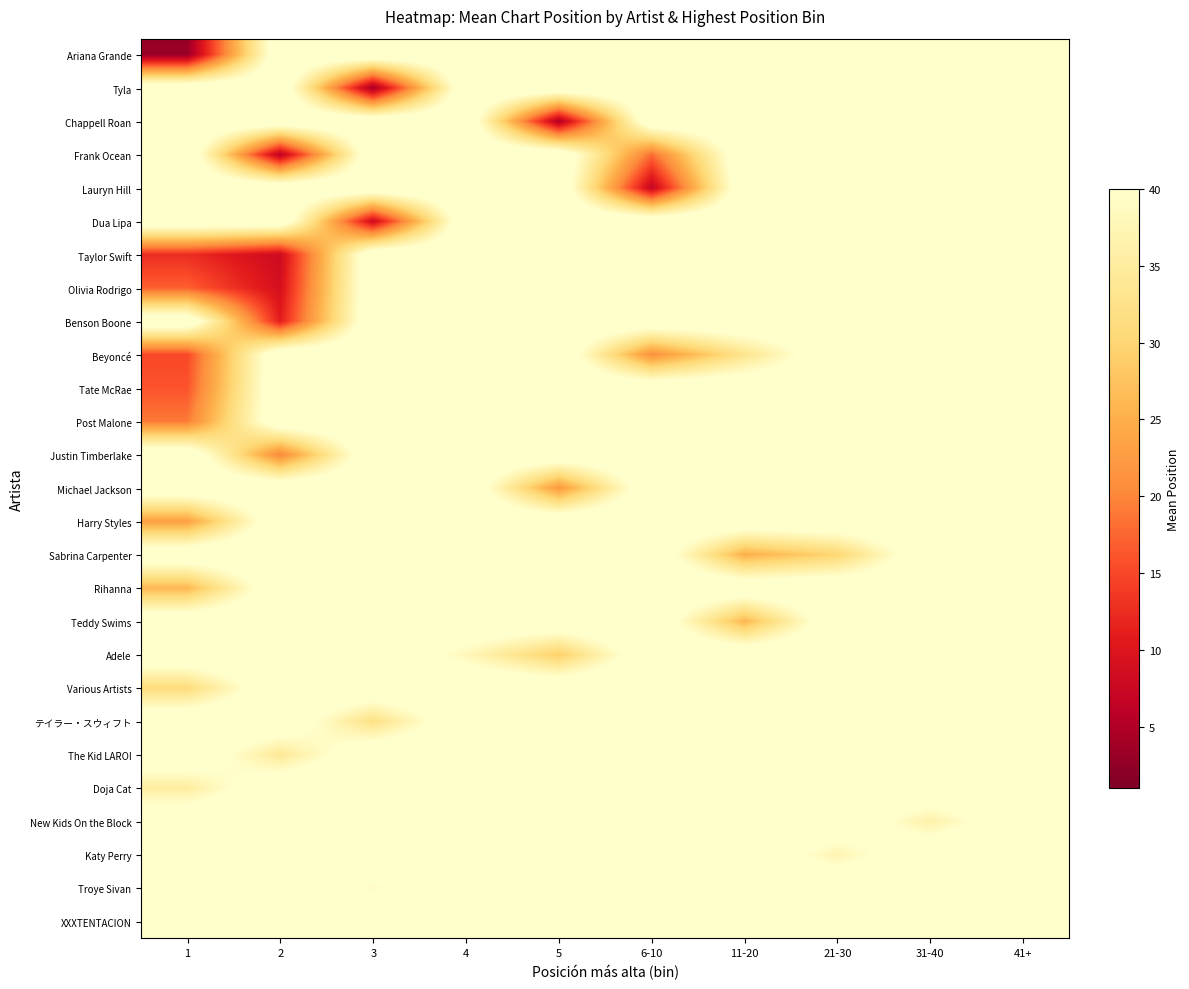

Reading left to right, transcribe all the data shown in this chart.

Ariana Grande: 1=3.0	2=45.0	3=45.0	4=45.0	5=45.0	6-10=45.0	11-20=45.0	21-30=45.0	31-40=45.0	41+=45.0
Tyla: 1=45.0	2=45.0	3=4.0	4=45.0	5=45.0	6-10=45.0	11-20=45.0	21-30=45.0	31-40=45.0	41+=45.0
Chappell Roan: 1=45.0	2=45.0	3=45.0	4=45.0	5=5.0	6-10=45.0	11-20=45.0	21-30=45.0	31-40=45.0	41+=45.0
Frank Ocean: 1=45.0	2=6.0	3=45.0	4=45.0	5=45.0	6-10=18.0	11-20=45.0	21-30=45.0	31-40=45.0	41+=45.0
Lauryn Hill: 1=45.0	2=45.0	3=45.0	4=45.0	5=45.0	6-10=7.0	11-20=45.0	21-30=45.0	31-40=45.0	41+=45.0
Dua Lipa: 1=45.0	2=45.0	3=8.0	4=45.0	5=45.0	6-10=45.0	11-20=45.0	21-30=45.0	31-40=45.0	41+=45.0
Taylor Swift: 1=12.6	2=8.0	3=45.0	4=45.0	5=45.0	6-10=45.0	11-20=45.0	21-30=45.0	31-40=45.0	41+=45.0
Olivia Rodrigo: 1=17.0	2=9.0	3=45.0	4=45.0	5=45.0	6-10=45.0	11-20=45.0	21-30=45.0	31-40=45.0	41+=45.0
Benson Boone: 1=45.0	2=11.0	3=45.0	4=45.0	5=45.0	6-10=45.0	11-20=45.0	21-30=45.0	31-40=45.0	41+=45.0
Beyoncé: 1=15.0	2=45.0	3=45.0	4=45.0	5=45.0	6-10=21.0	11-20=33.0	21-30=45.0	31-40=45.0	41+=45.0
Tate McRae: 1=16.0	2=45.0	3=45.0	4=45.0	5=45.0	6-10=45.0	11-20=45.0	21-30=45.0	31-40=45.0	41+=45.0
Post Malone: 1=19.0	2=45.0	3=45.0	4=45.0	5=45.0	6-10=45.0	11-20=45.0	21-30=45.0	31-40=45.0	41+=45.0
Justin Timberlake: 1=45.0	2=20.0	3=45.0	4=45.0	5=45.0	6-10=45.0	11-20=45.0	21-30=45.0	31-40=45.0	41+=45.0
Michael Jackson: 1=45.0	2=45.0	3=45.0	4=45.0	5=22.0	6-10=45.0	11-20=45.0	21-30=45.0	31-40=45.0	41+=45.0
Harry Styles: 1=23.0	2=45.0	3=45.0	4=45.0	5=45.0	6-10=45.0	11-20=45.0	21-30=45.0	31-40=45.0	41+=45.0
Sabrina Carpenter: 1=45.0	2=45.0	3=45.0	4=45.0	5=45.0	6-10=45.0	11-20=25.0	21-30=30.0	31-40=45.0	41+=45.0
Rihanna: 1=26.0	2=45.0	3=45.0	4=45.0	5=45.0	6-10=45.0	11-20=45.0	21-30=45.0	31-40=45.0	41+=45.0
Teddy Swims: 1=45.0	2=45.0	3=45.0	4=45.0	5=45.0	6-10=45.0	11-20=26.0	21-30=45.0	31-40=45.0	41+=45.0
Adele: 1=45.0	2=45.0	3=45.0	4=38.0	5=29.0	6-10=45.0	11-20=45.0	21-30=45.0	31-40=45.0	41+=45.0
Various Artists: 1=31.0	2=45.0	3=45.0	4=45.0	5=45.0	6-10=45.0	11-20=45.0	21-30=45.0	31-40=45.0	41+=45.0
テイラー・スウィフト: 1=45.0	2=45.0	3=32.0	4=45.0	5=45.0	6-10=45.0	11-20=45.0	21-30=45.0	31-40=45.0	41+=45.0
The Kid LAROI: 1=45.0	2=34.0	3=45.0	4=45.0	5=45.0	6-10=45.0	11-20=45.0	21-30=45.0	31-40=45.0	41+=45.0
Doja Cat: 1=35.0	2=45.0	3=45.0	4=45.0	5=45.0	6-10=45.0	11-20=45.0	21-30=45.0	31-40=45.0	41+=45.0
New Kids On the Block: 1=45.0	2=45.0	3=45.0	4=45.0	5=45.0	6-10=45.0	11-20=45.0	21-30=45.0	31-40=36.0	41+=45.0
Katy Perry: 1=45.0	2=45.0	3=45.0	4=45.0	5=45.0	6-10=45.0	11-20=45.0	21-30=37.0	31-40=45.0	41+=45.0
Troye Sivan: 1=45.0	2=45.0	3=39.0	4=45.0	5=45.0	6-10=45.0	11-20=45.0	21-30=45.0	31-40=45.0	41+=45.0
XXXTENTACION: 1=45.0	2=45.0	3=45.0	4=45.0	5=40.0	6-10=45.0	11-20=45.0	21-30=45.0	31-40=45.0	41+=45.0